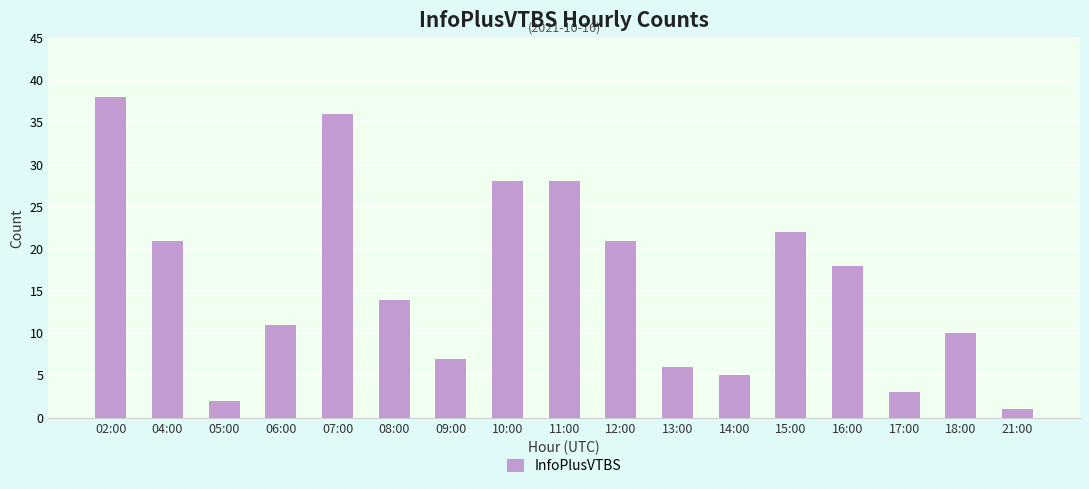

Is it true that the value at 10:00 is 28?

True